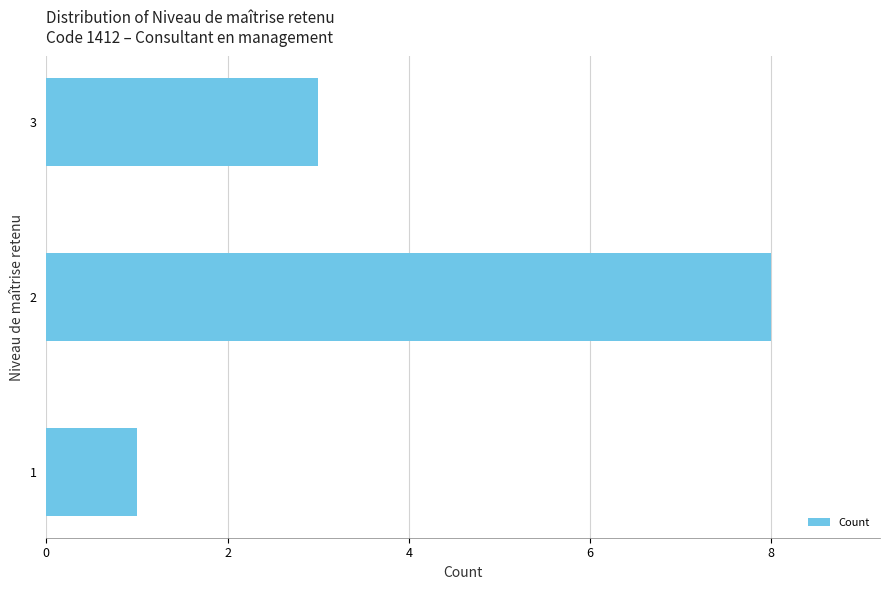

The value at 2 is 8. True or false?

True